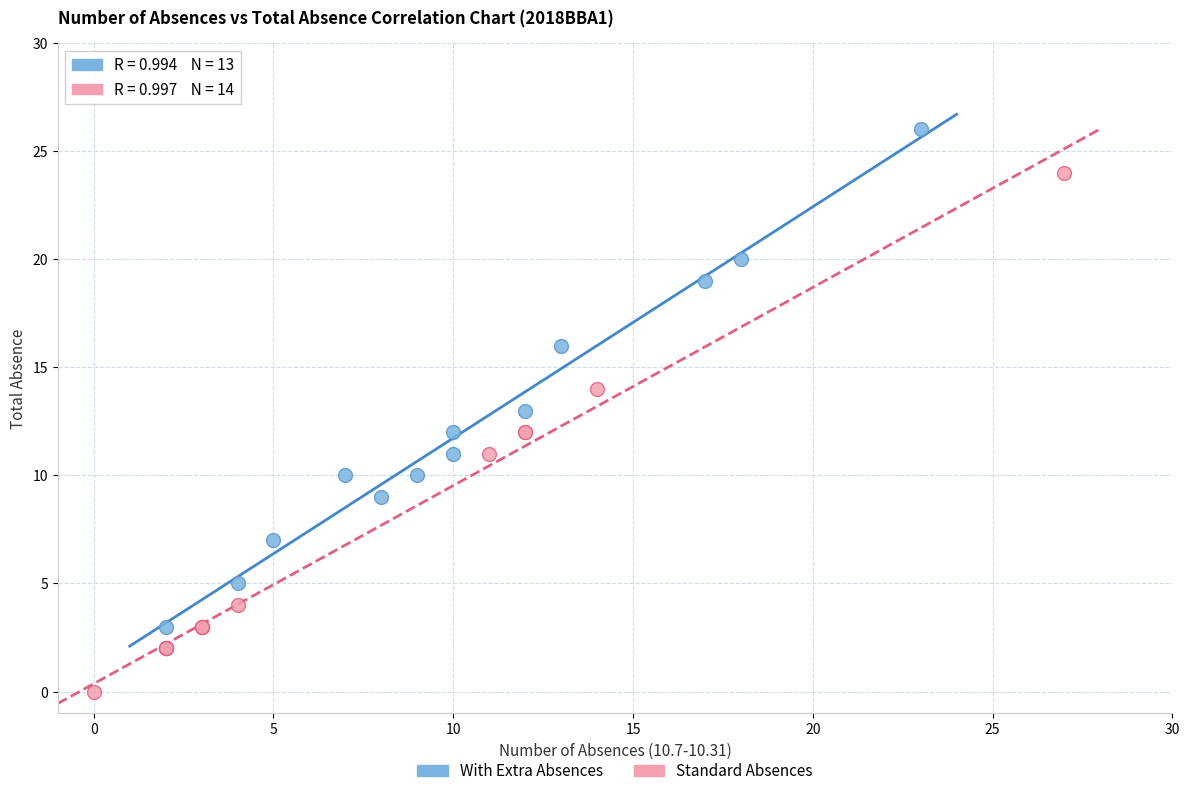

Which series has the largest Y range (max minus min)?

Standard Absences